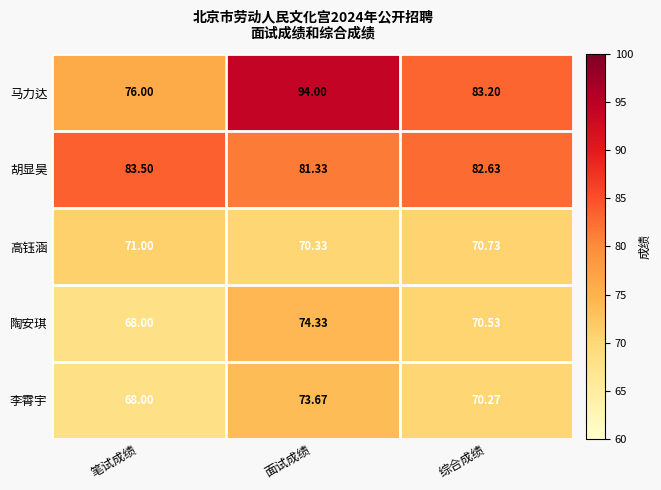

List the series in order of their peak value, lowest first.

高钰涵, 李霄宇, 陶安琪, 胡显昊, 马力达